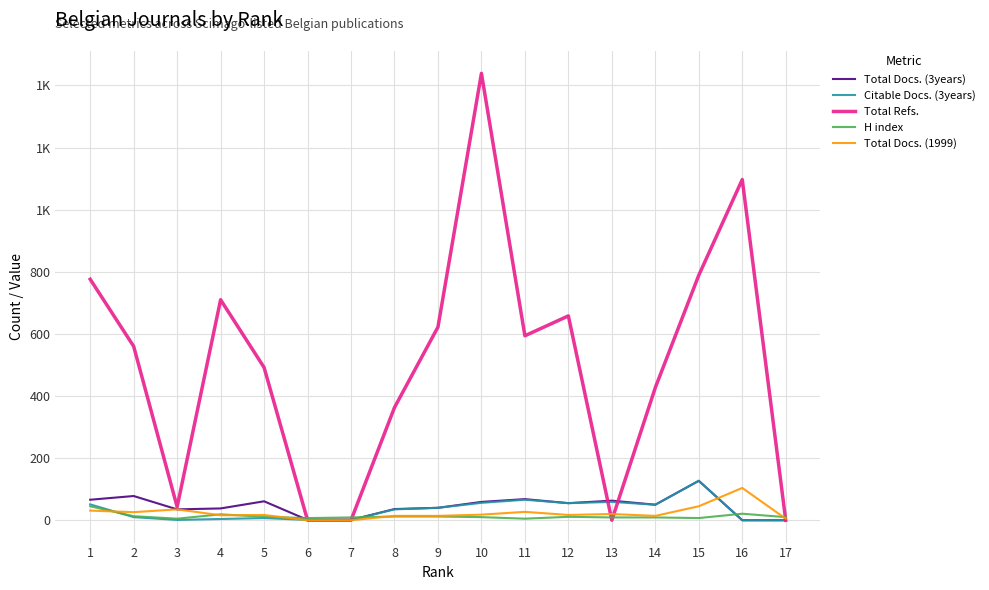

Does the chart display data point markers on the line(s)?

No